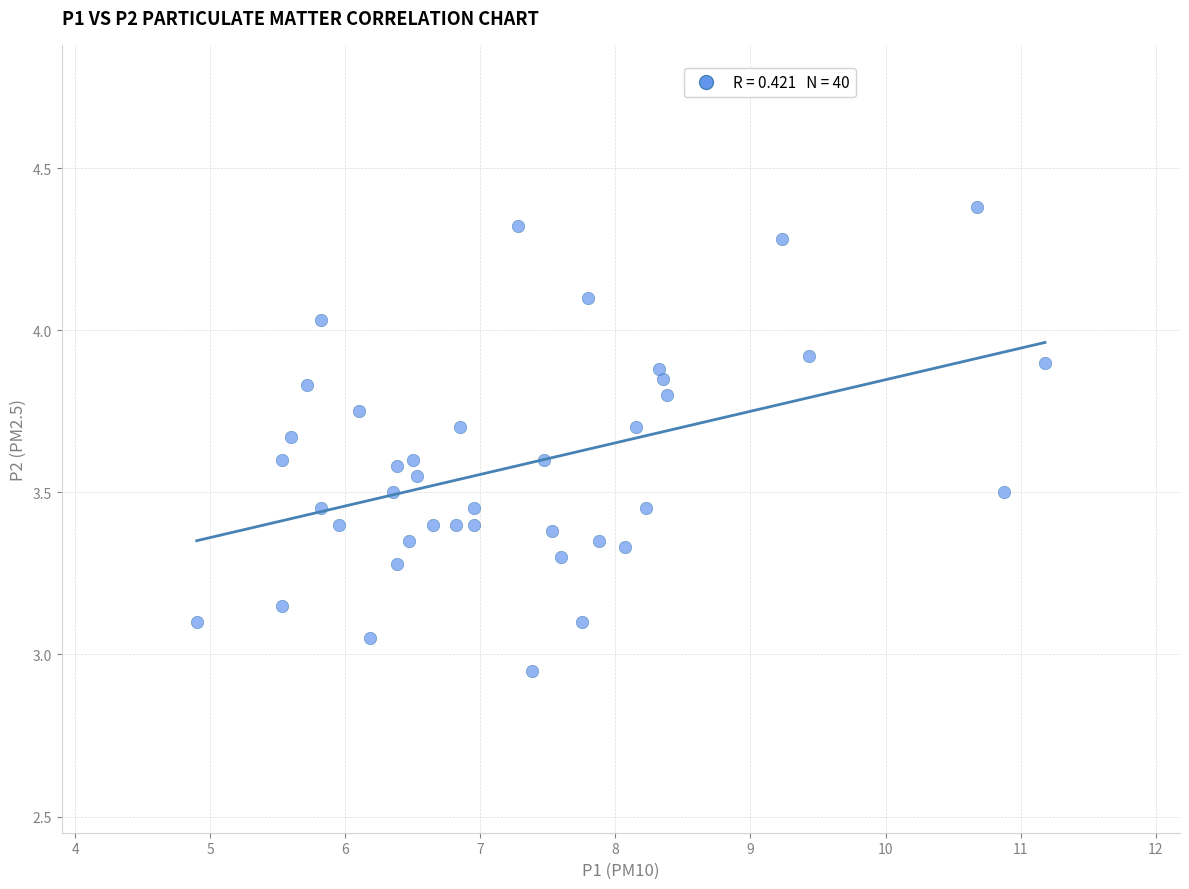

What is the range of X values (max minus min)?

6.3